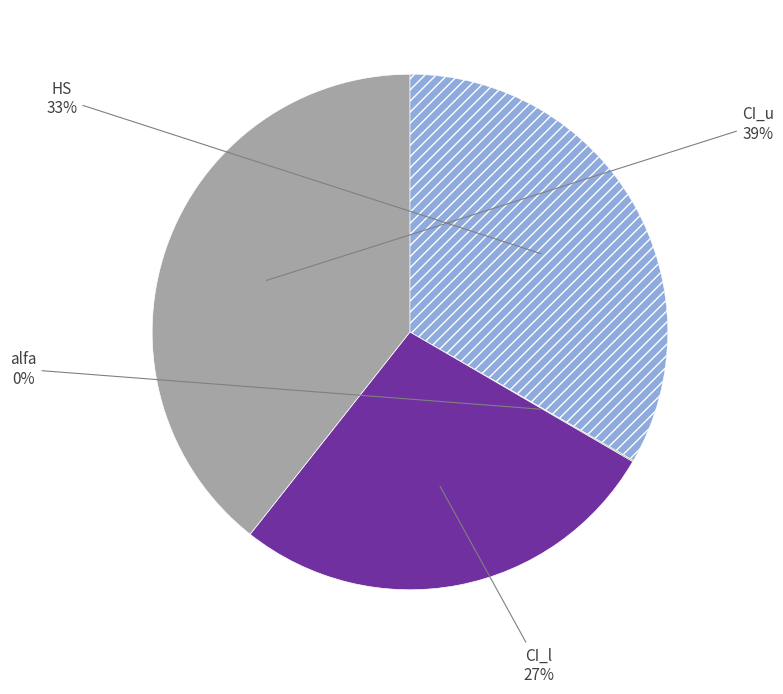

To the nearest percent, what is the difference between the largest and smallest slice percentages?

39%